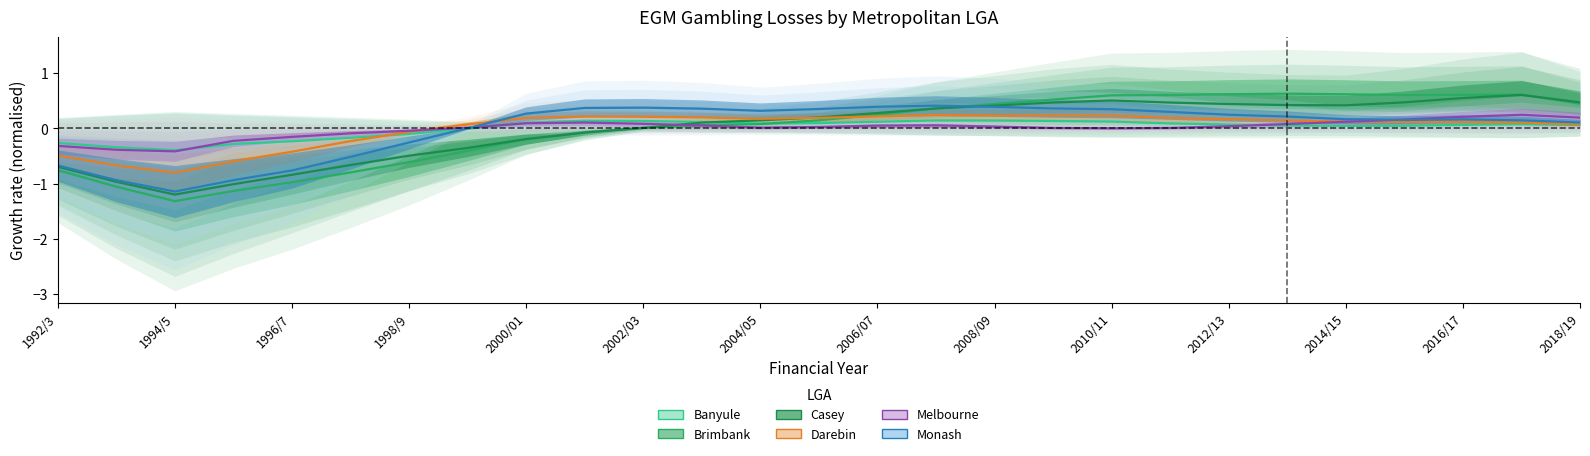

What is the sum of the Banyule values at 2016/17 and 2012/13?

0.1